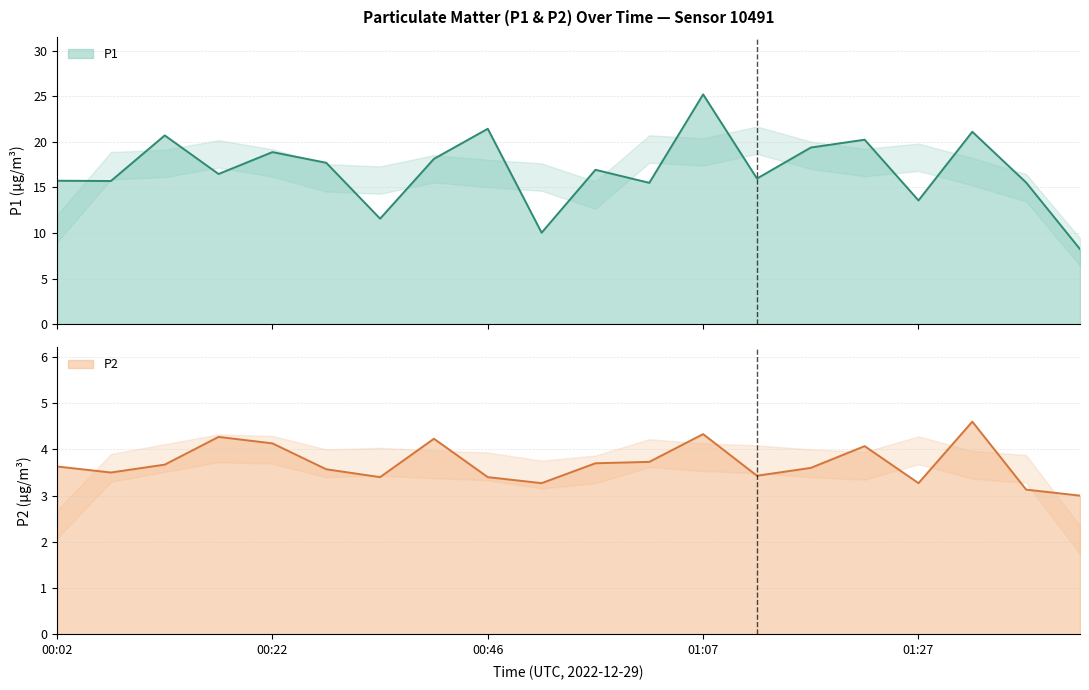

Between 01:27 and 00:41, which is larger?

00:41